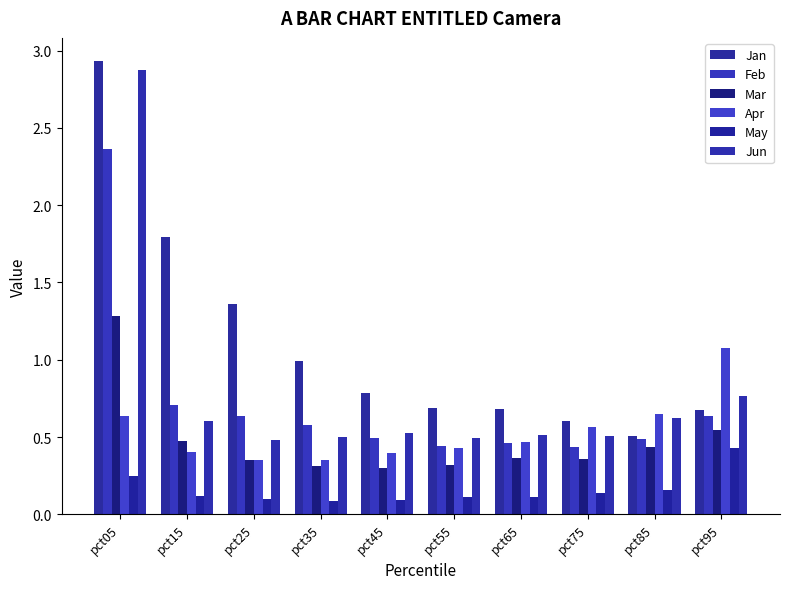

Does the chart contain any negative values?

No